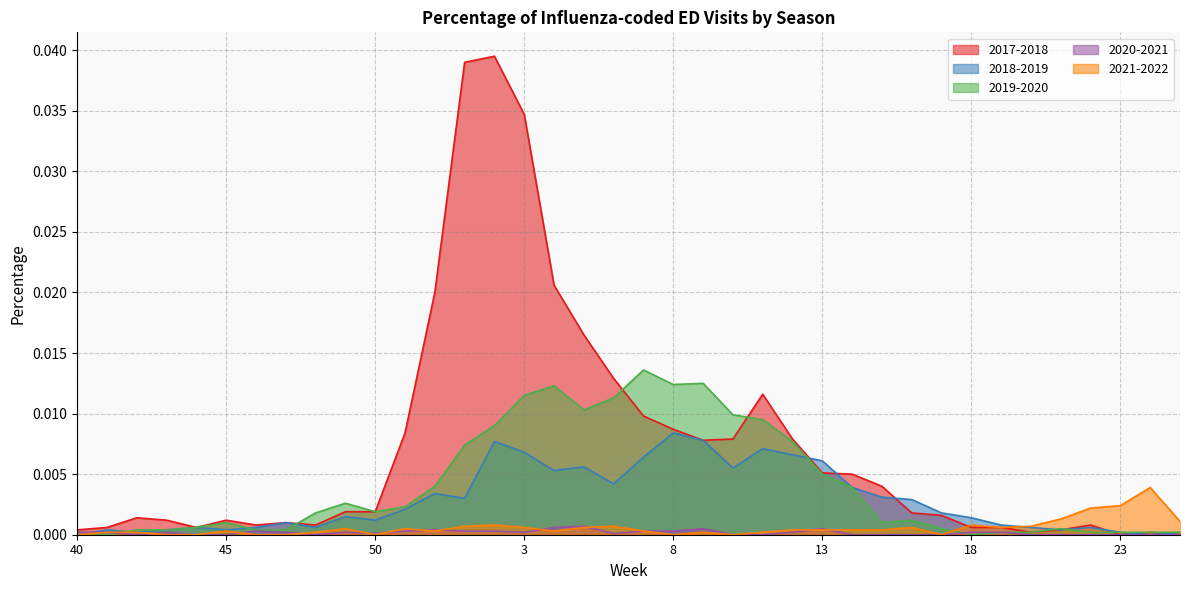

Which category has the lowest value in the 2020-2021 series?

42